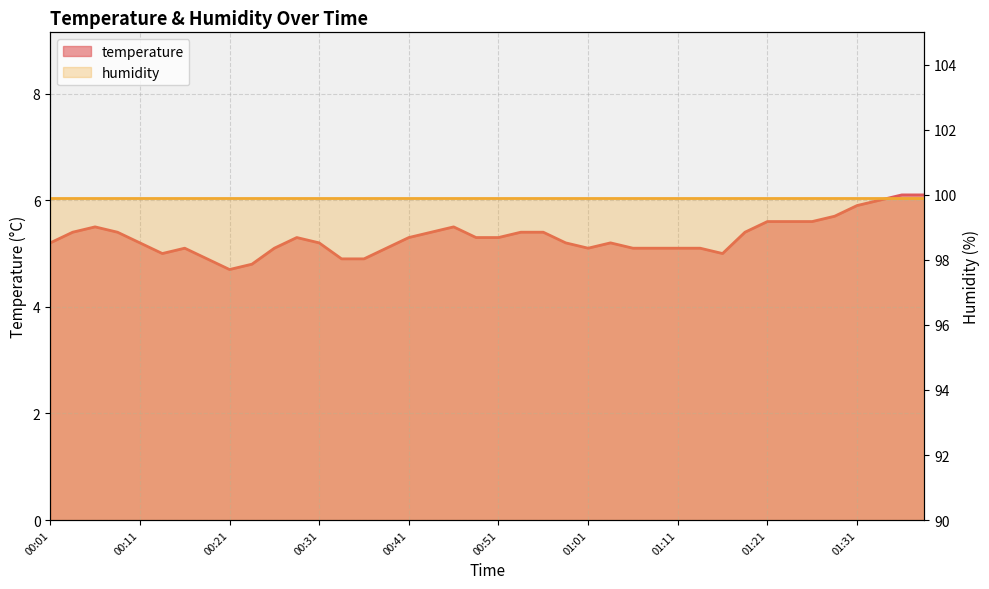

What is the label of the 36th point from the left?

01:28